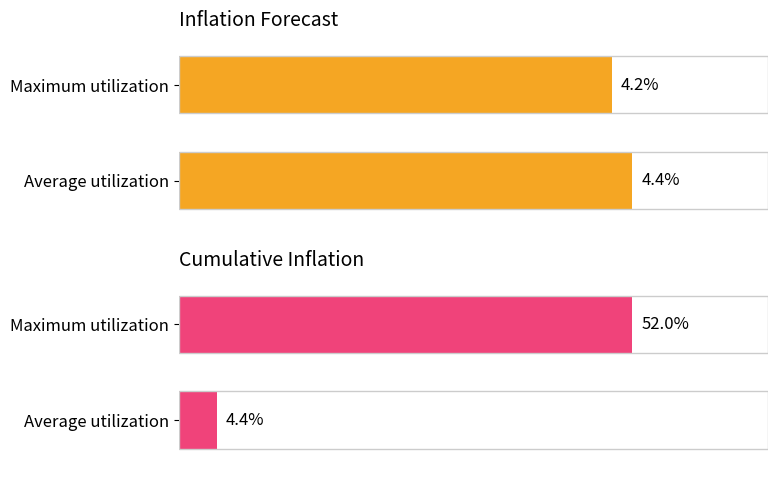

Rank the categories by Average utilization value from lowest to highest.

1, 0